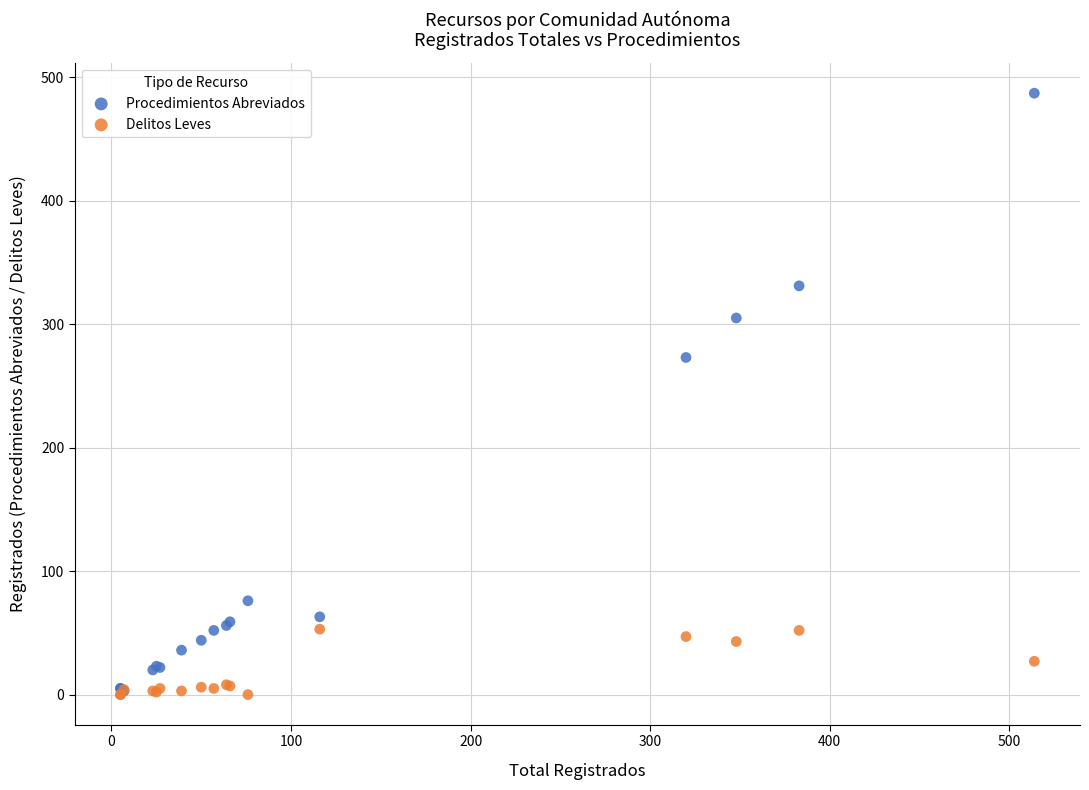

In the Procedimientos Abreviados series, what Y value is closest to 245?

273